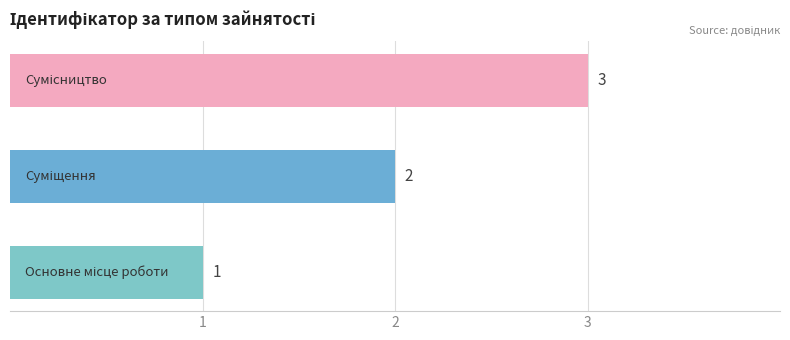

How many values are between 1 and 3?

3